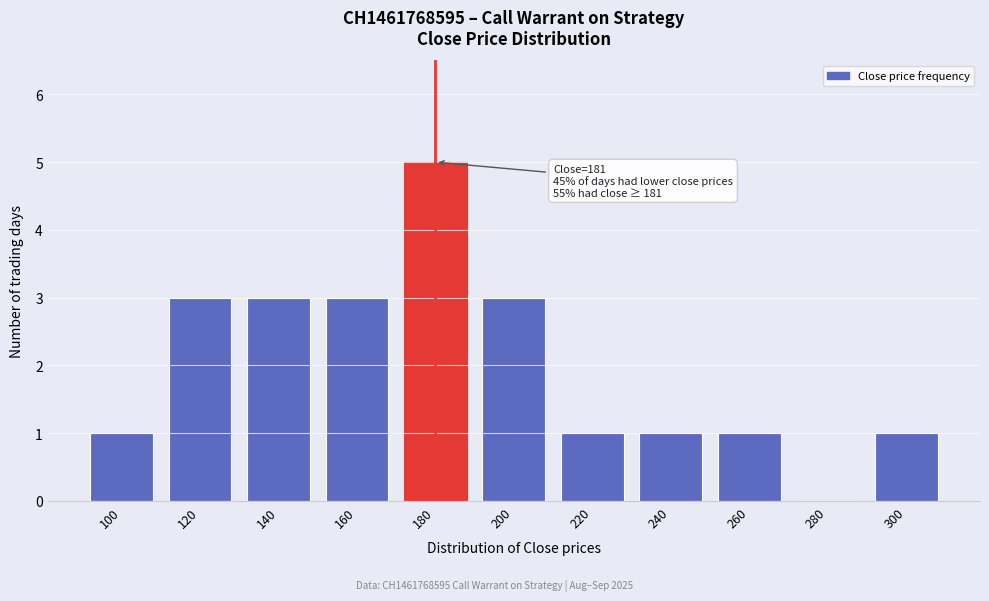

Reading right to left, extract all data points from this chart.

300=1	280=0	260=1	240=1	220=1	200=3	180=5	160=3	140=3	120=3	100=1